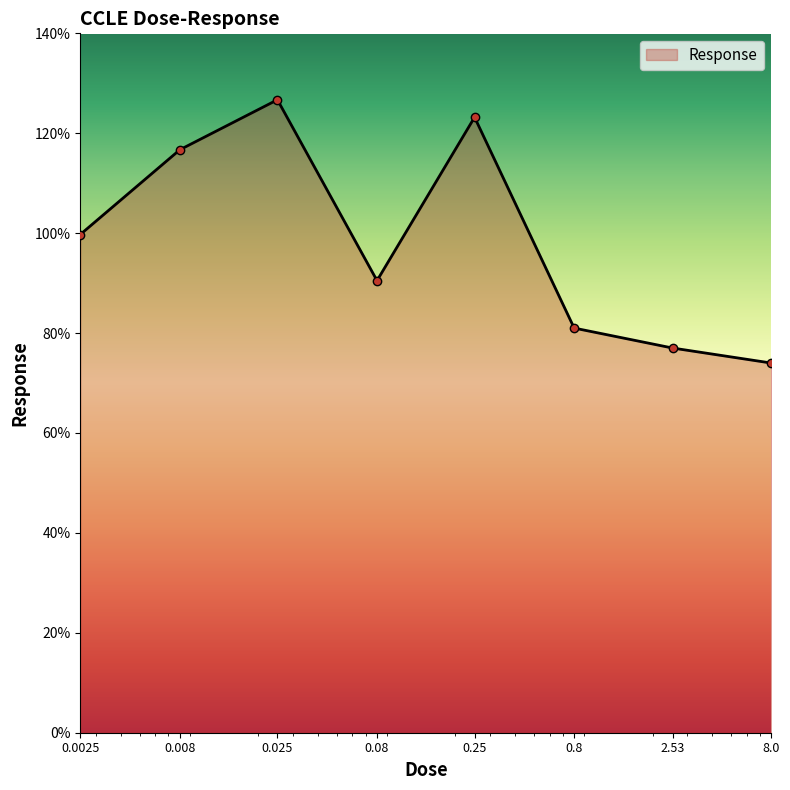

What is the difference between the second highest and second lowest values?

46.2